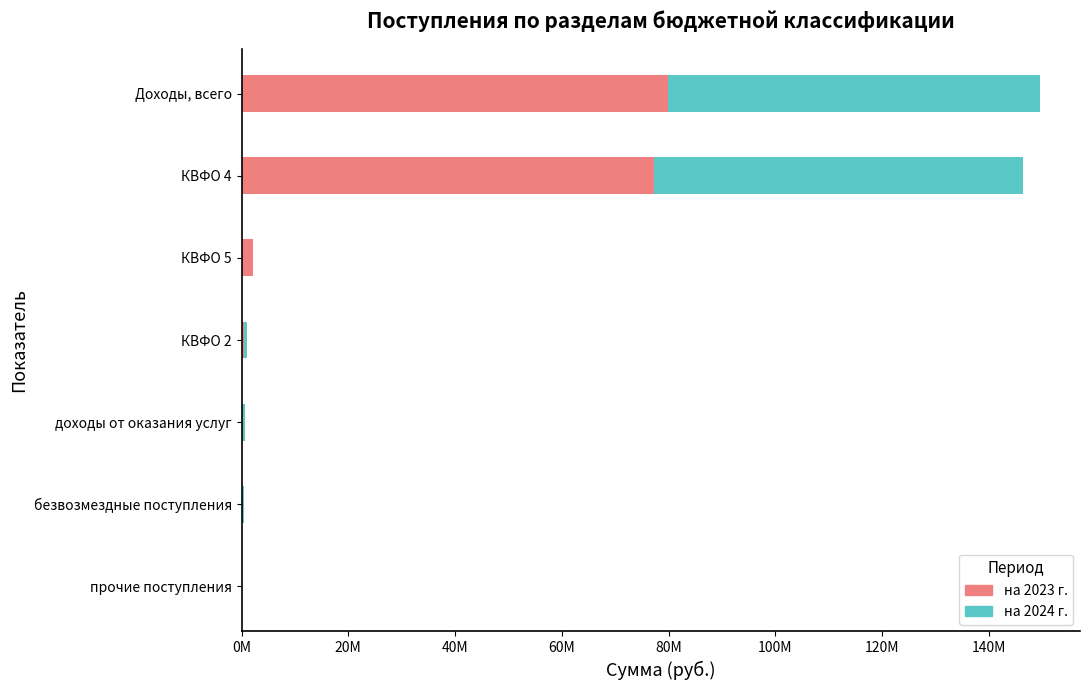

What are all the series names shown in the legend?

на 2023 г., на 2024 г.